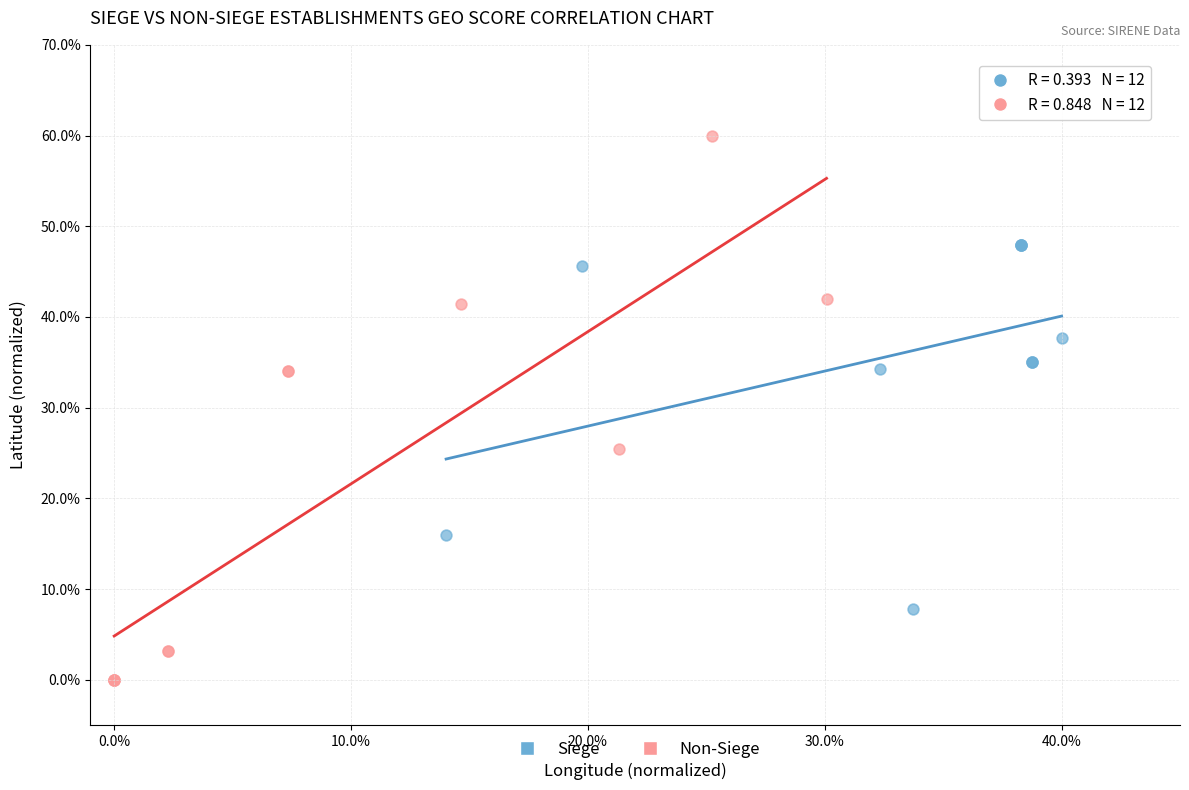

Which series has the largest Y range (max minus min)?

Non-Siege